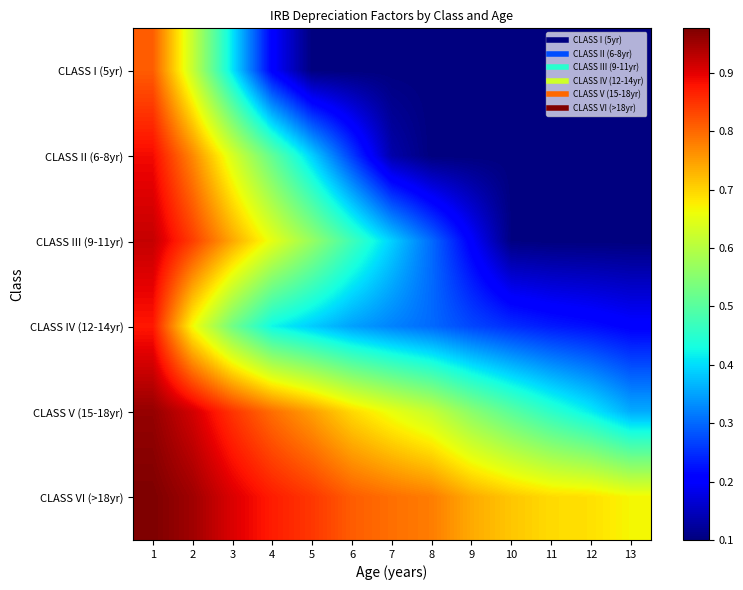

Which label corresponds to the smallest value in the chart?

5